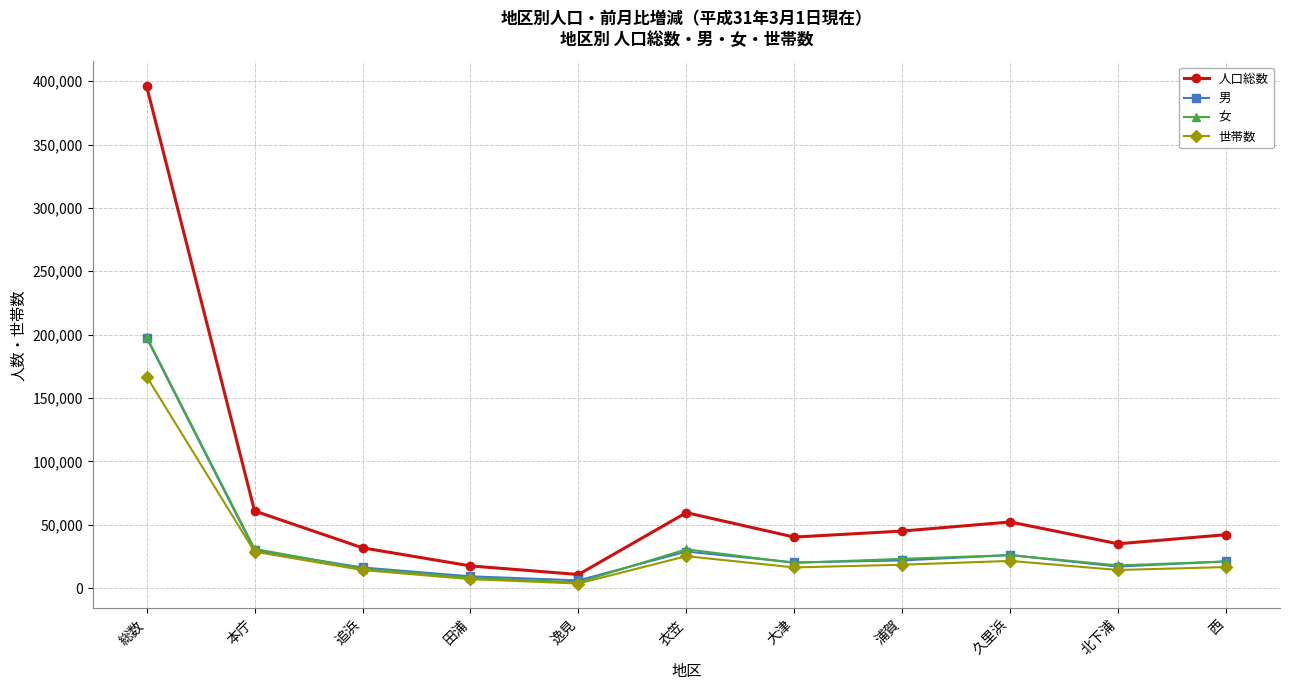

Which series changed the most between 総数 and 西?

人口総数